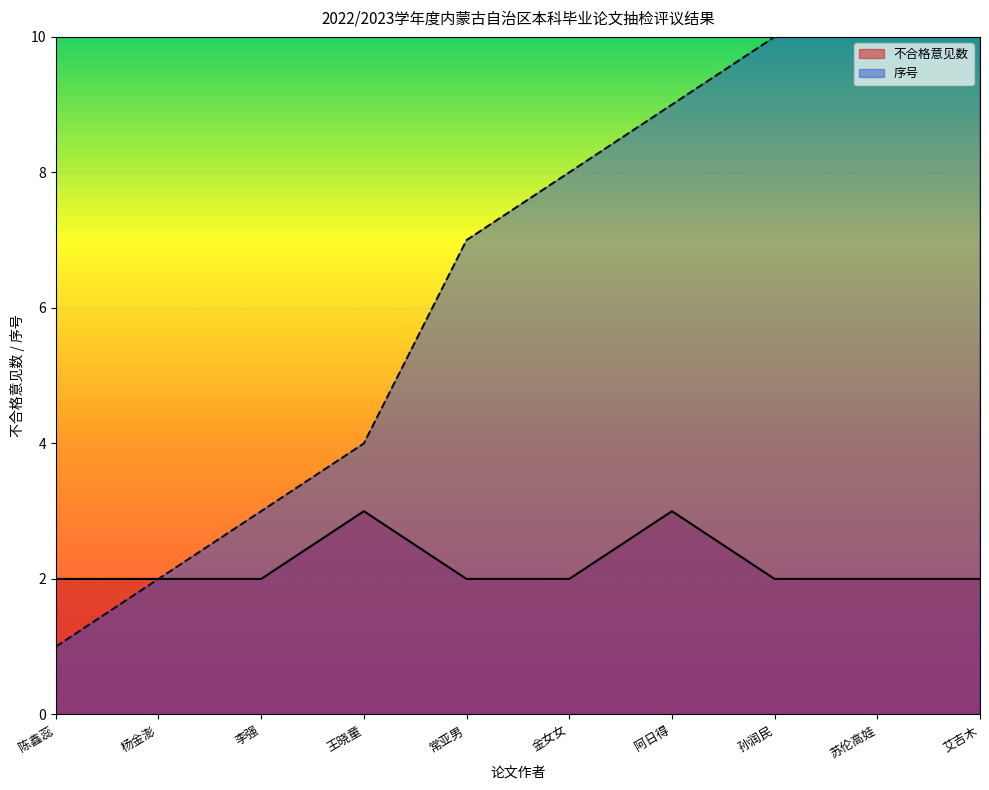

What is the difference between the maximum and second lowest values in the 不合格意见数 series?

1